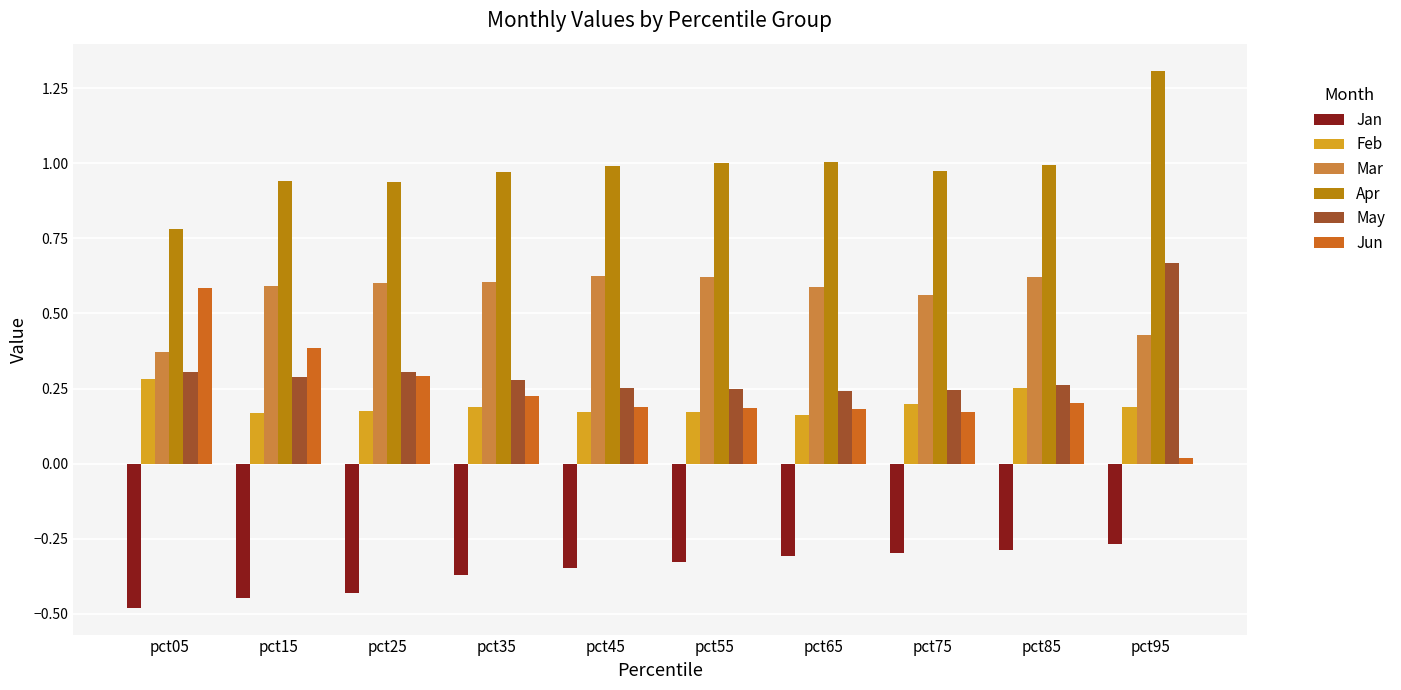

What is the sum of all May values?

3.1